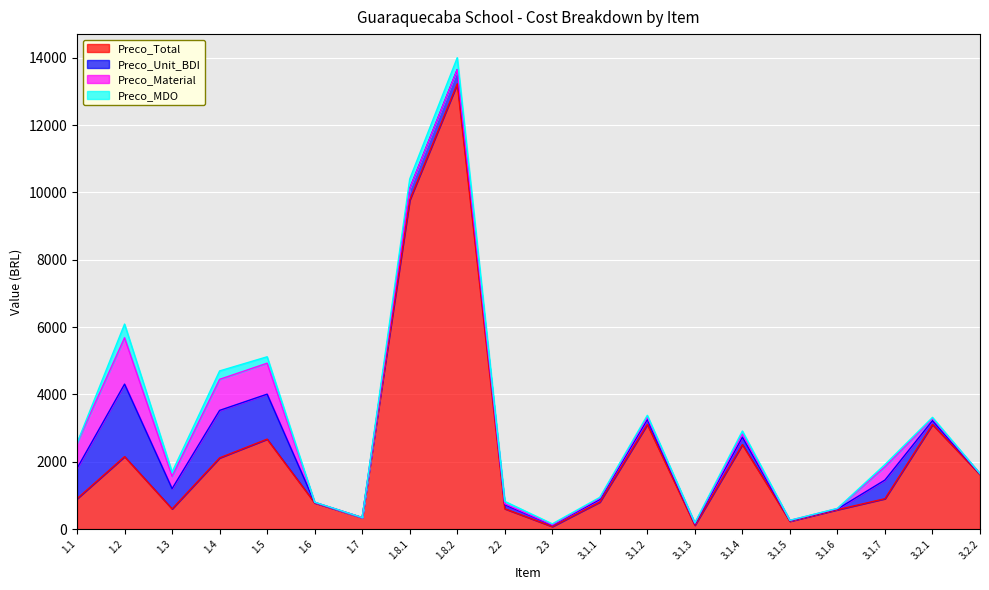

Which series has the largest range (max minus min)?

Preco_Total